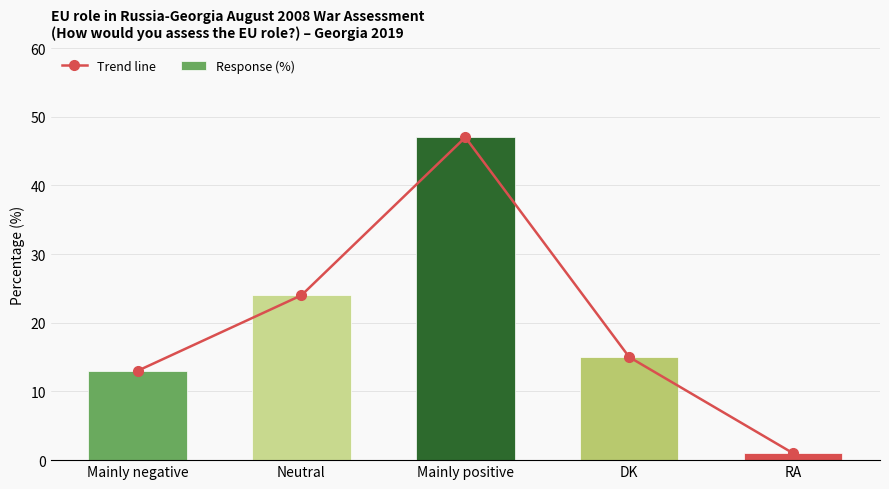

Reading right to left, extract all data points from this chart.

Trend line: RA=1	DK=15	Mainly positive=47	Neutral=24	Mainly negative=13
Response (%): RA=1	DK=15	Mainly positive=47	Neutral=24	Mainly negative=13